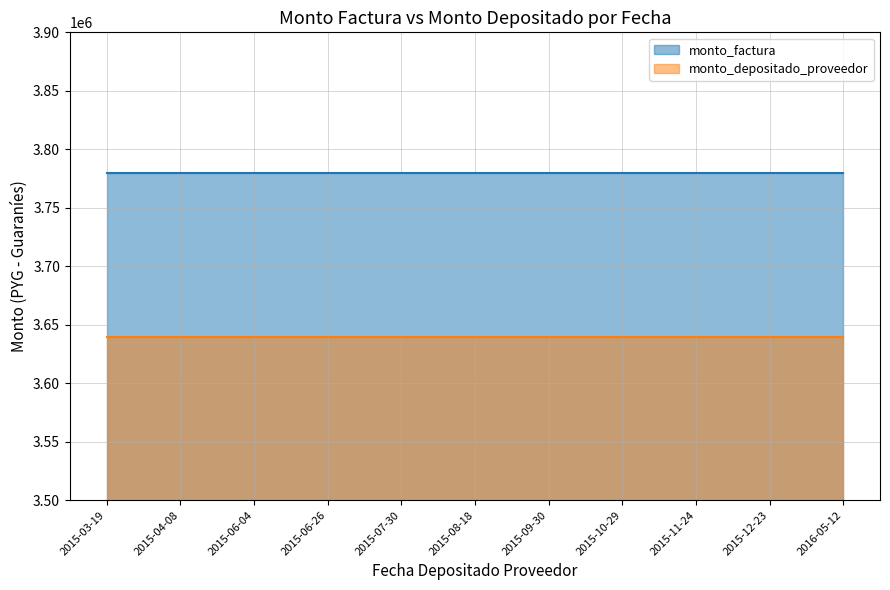

What are all the series names shown in the legend?

monto_factura, monto_depositado_proveedor